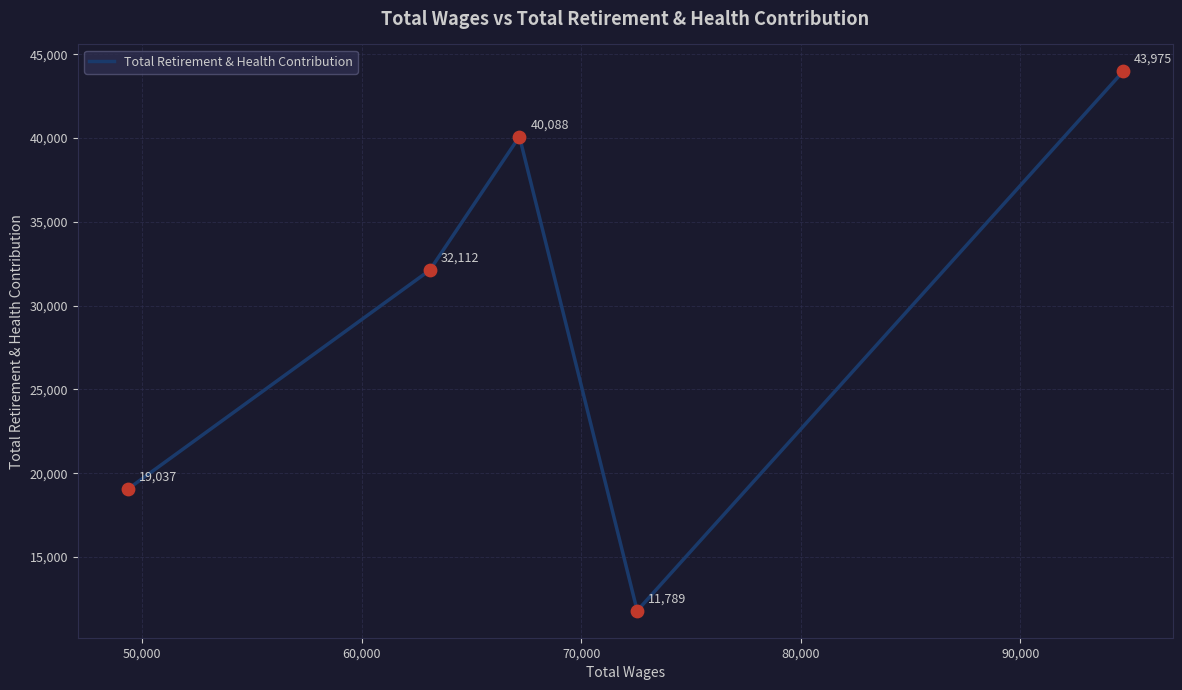

How many values are between 19037 and 40088?

3